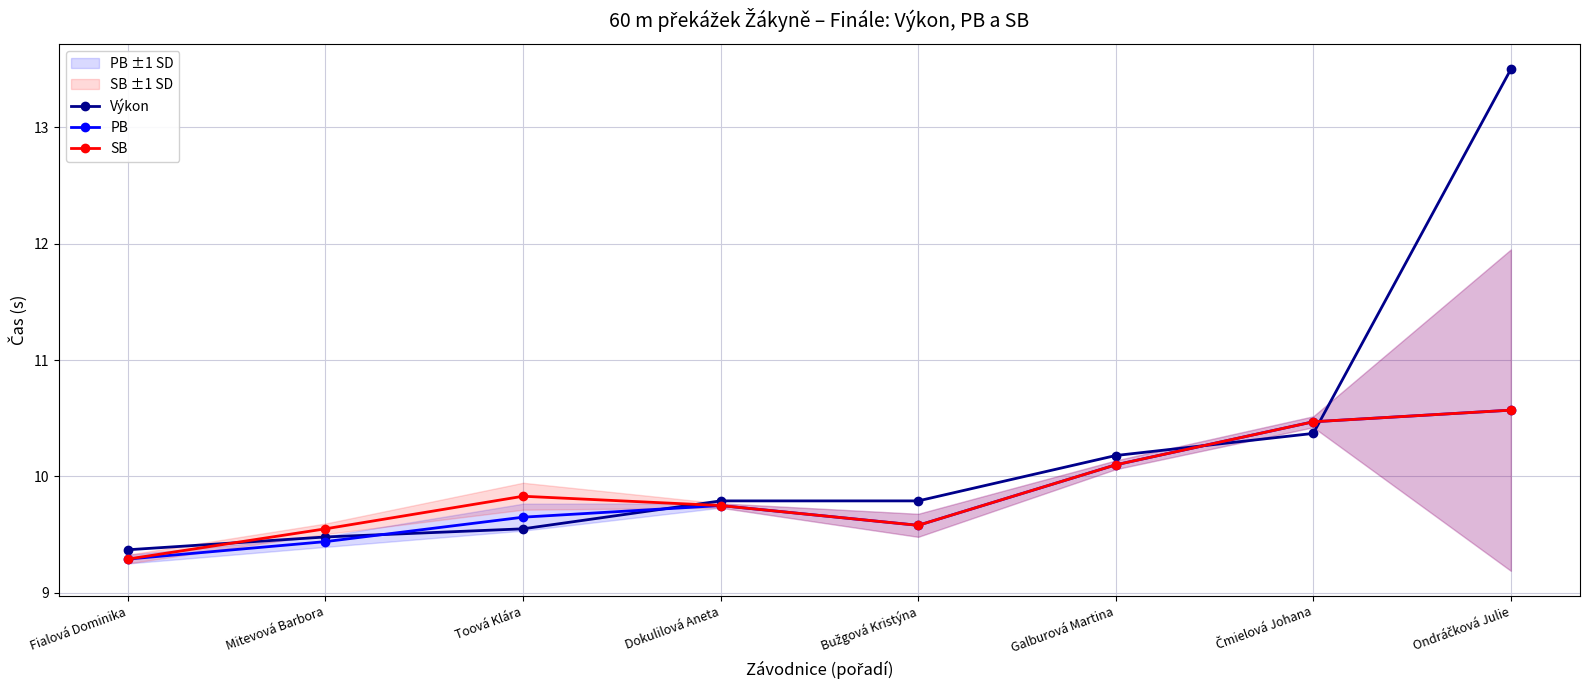

Count the number of data series in this chart.

3